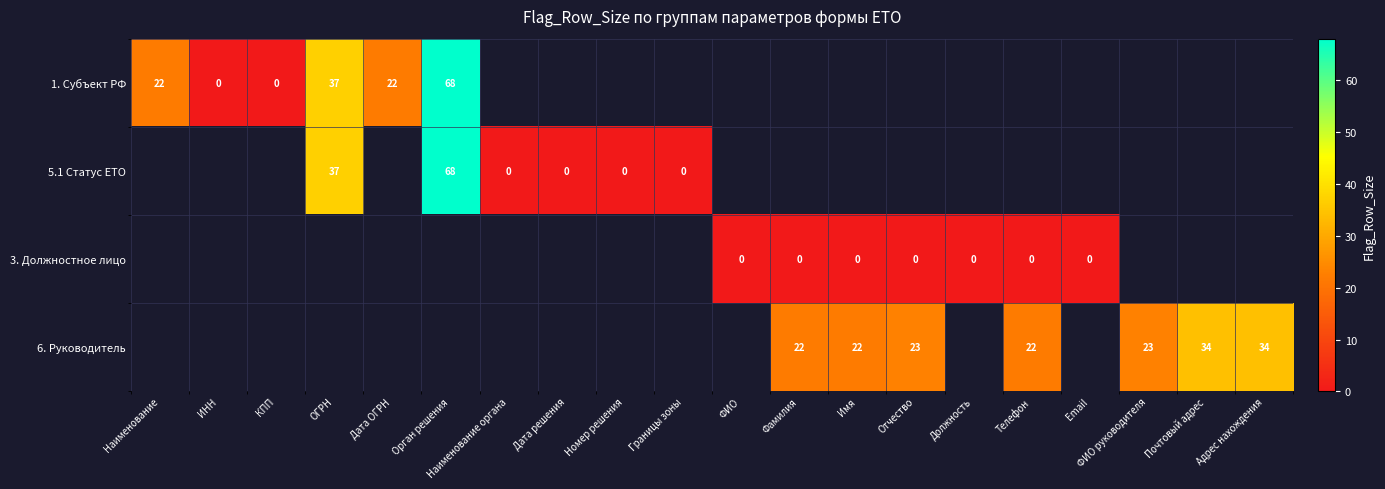

The value of 5.1 Статус ЕТО at ОГРН is 58. True or false?

False